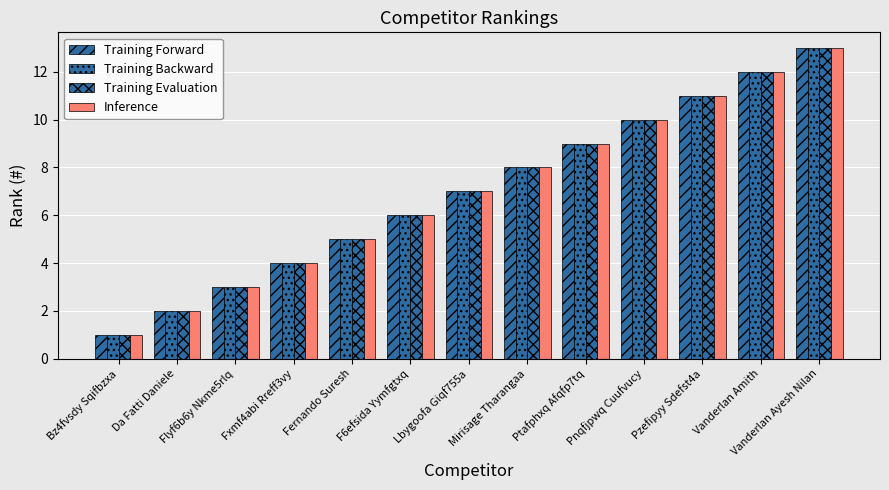

How many values in the Training Forward series are below 7?

6